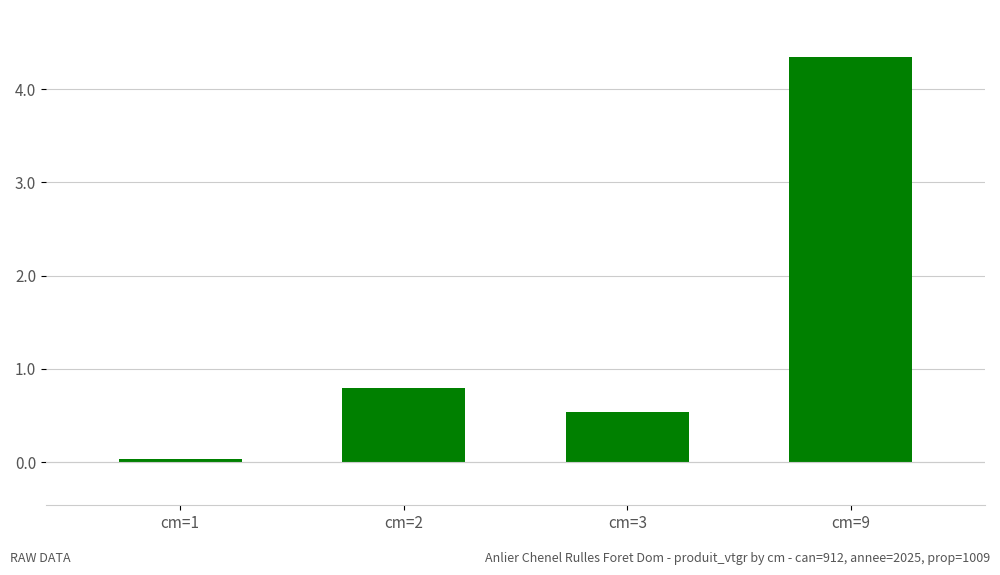

The chart shows a value of 1.6 at cm=9. True or false?

False